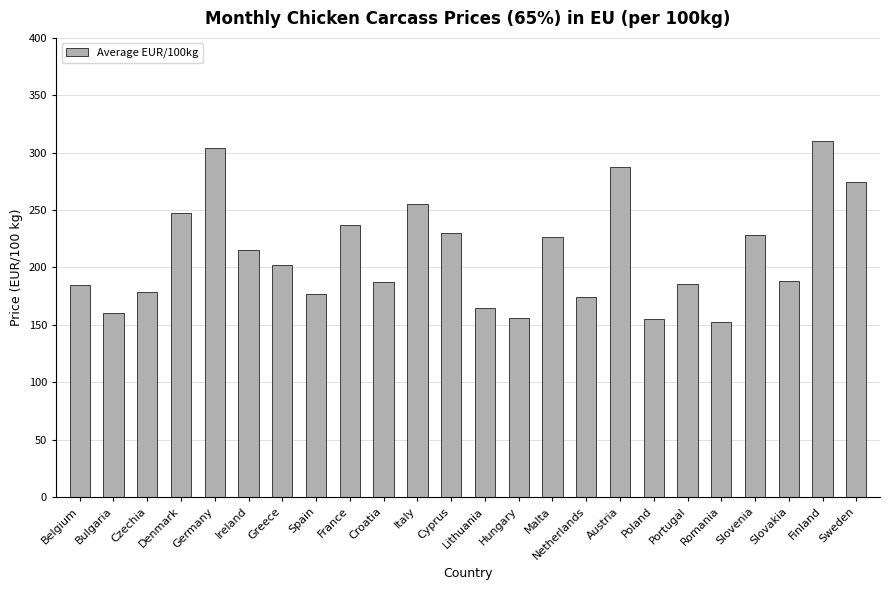

What is the difference between the maximum and second lowest values?

154.9